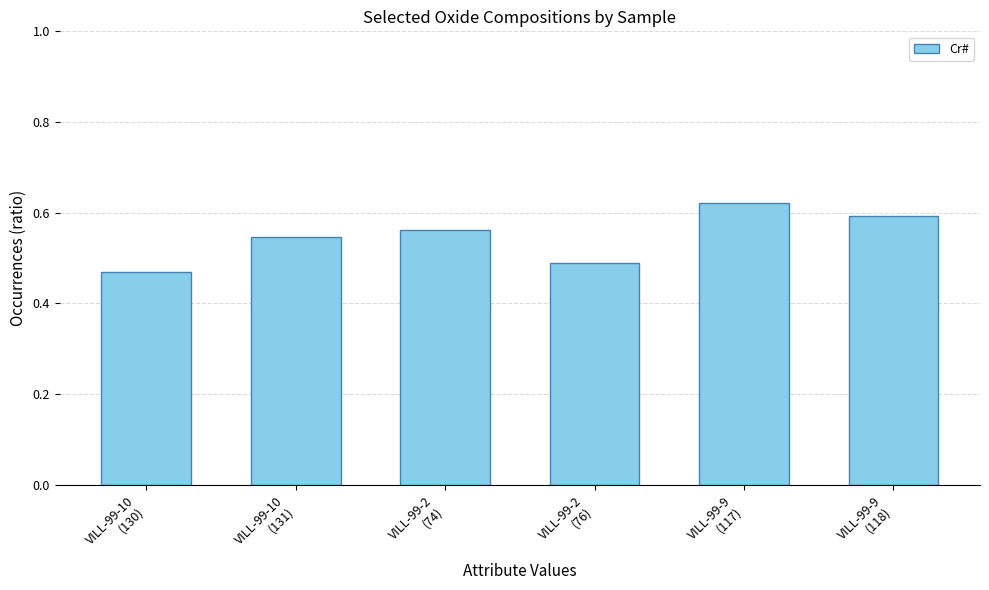

Count the values in the range 0 to 1.

6